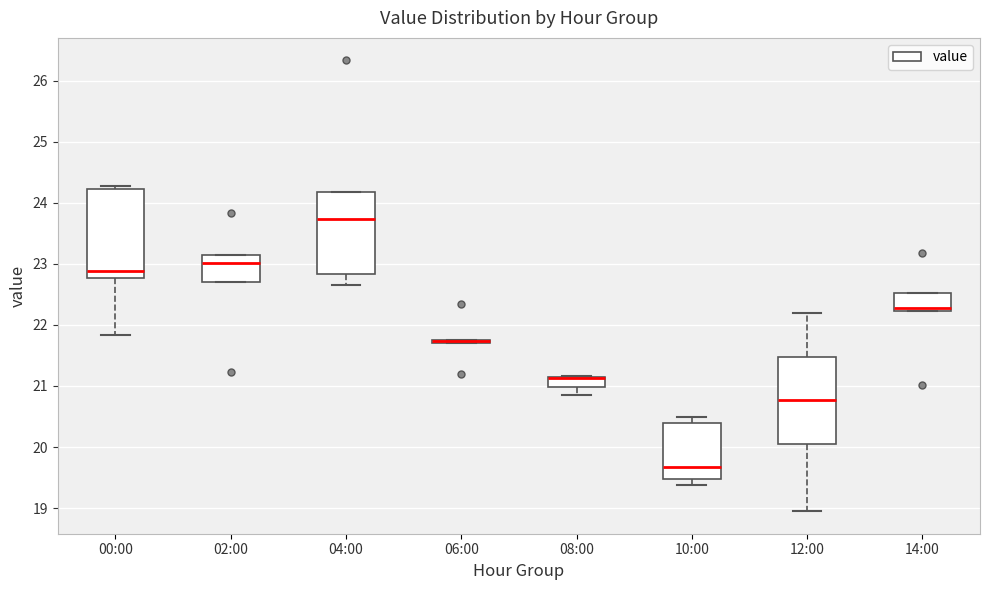

Where does the median line of the box for 04:00 sit on the y-axis? The values are not printed on the chart, so give them approximately, as read against the axis.

23.7